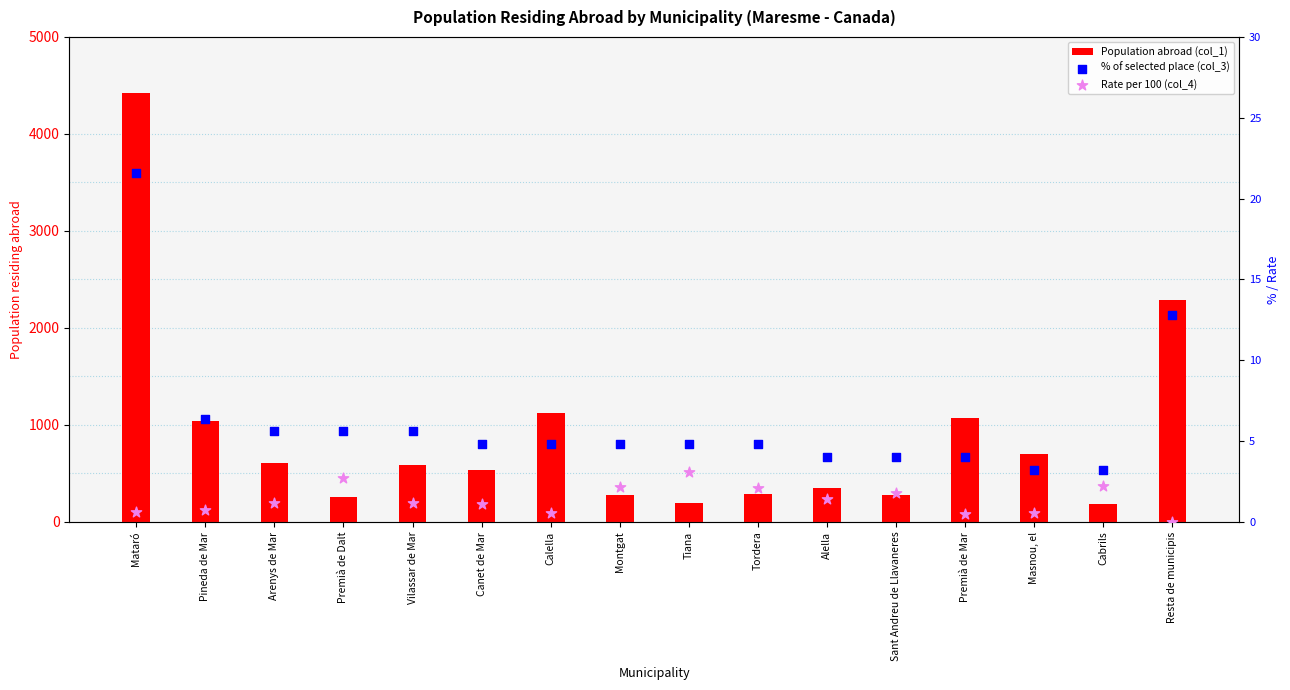

At how many categories does at least one series exceed 973?

5